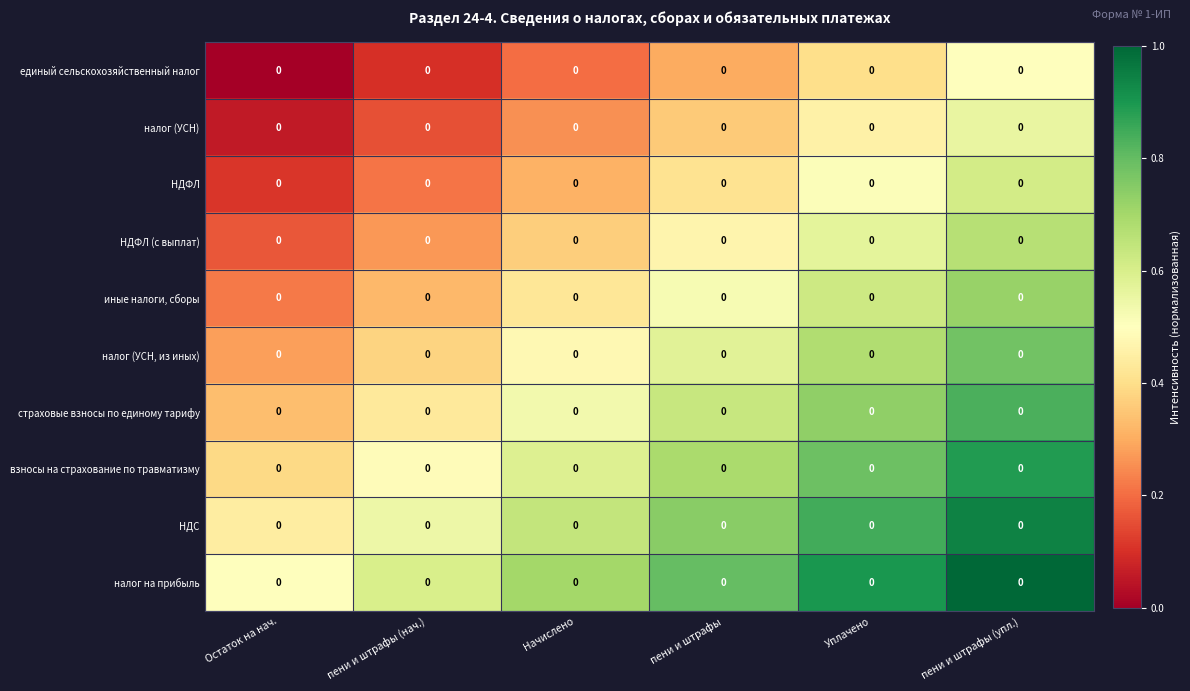

Count the number of data series in this chart.

10